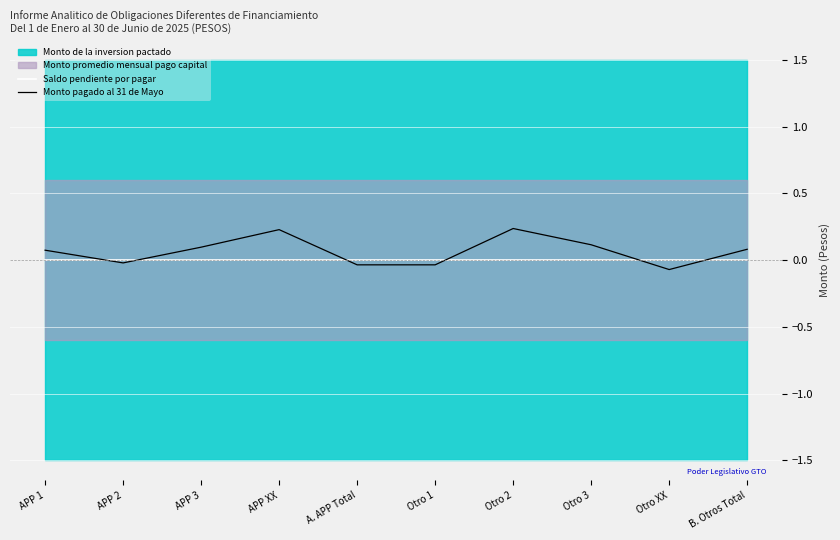

What value does the Monto pagado al 31 de Mayo series have at Otro 2?

0.2